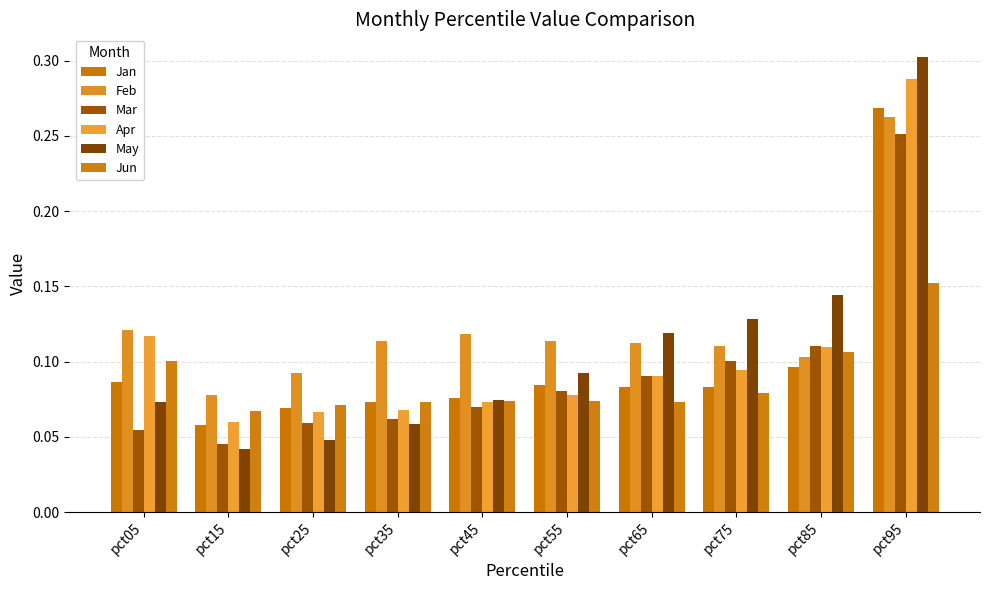

Between pct55 and pct35, which is larger?

pct55